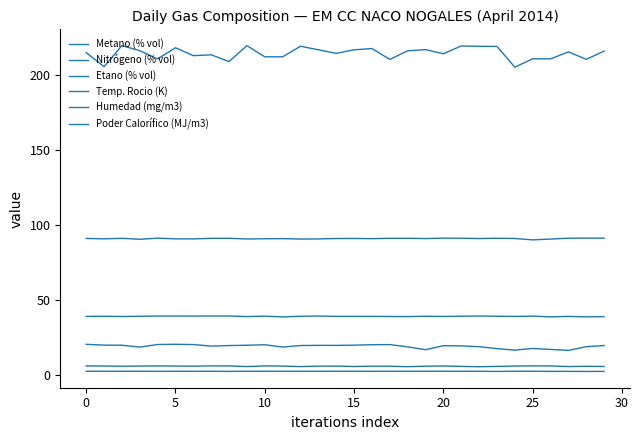

What is the minimum value for Temp. Rocio (K)?

205.5